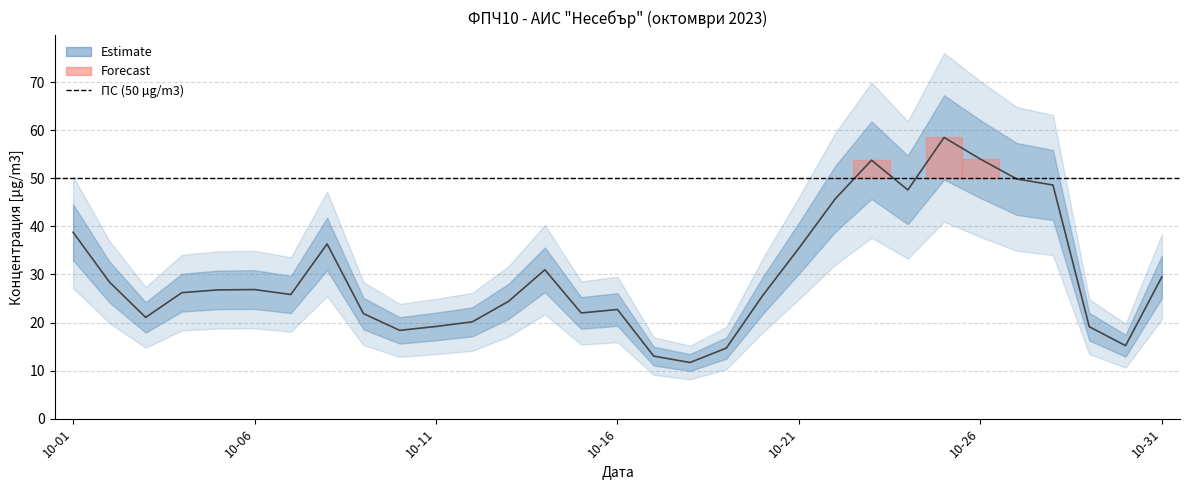

What is the average value?

30.1